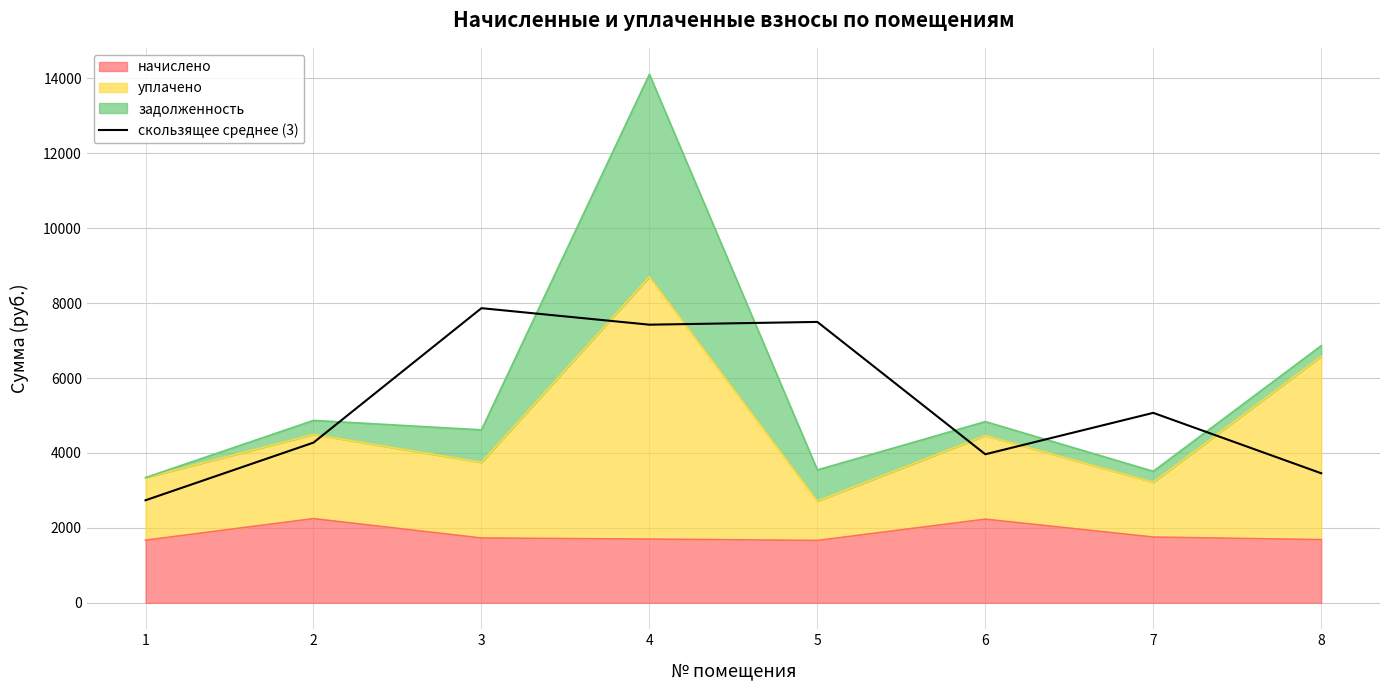

Where is the data nearest to the value 5300?

7